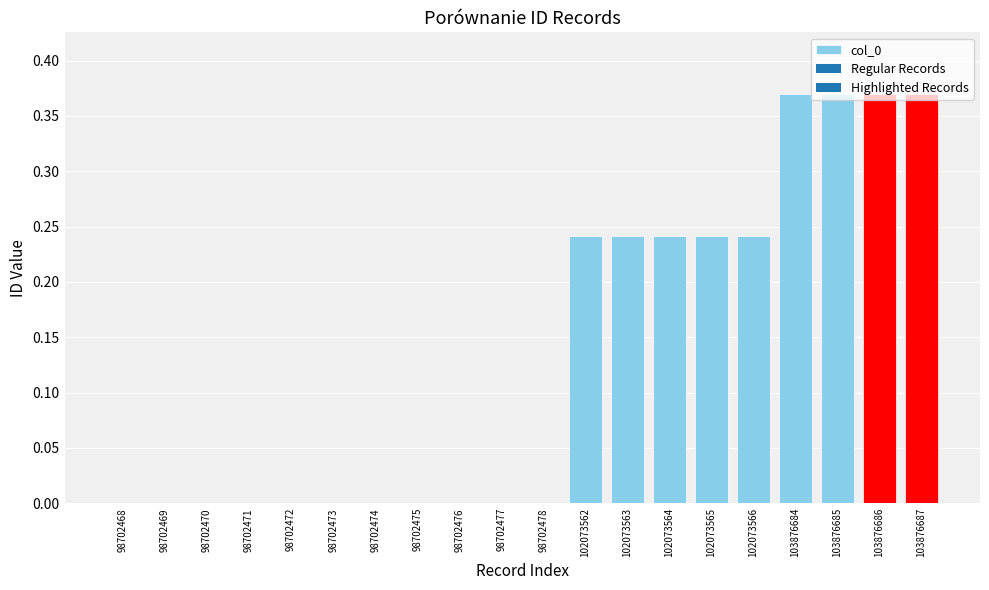

What is the sum of all values?

2.7